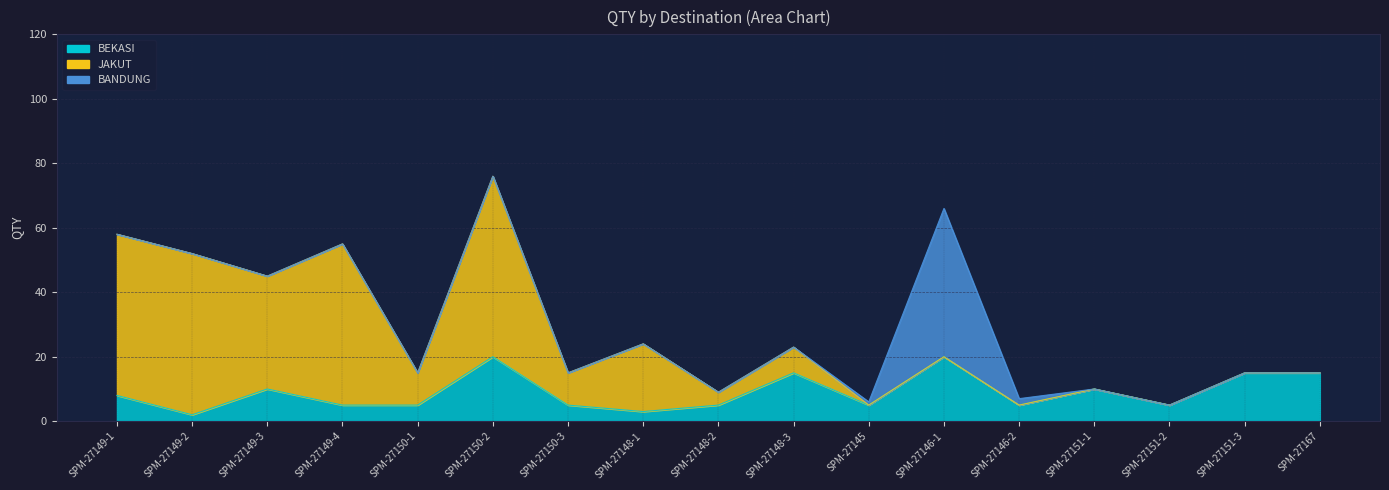

What is the label of the 10th point from the left?

SPM-27148-3